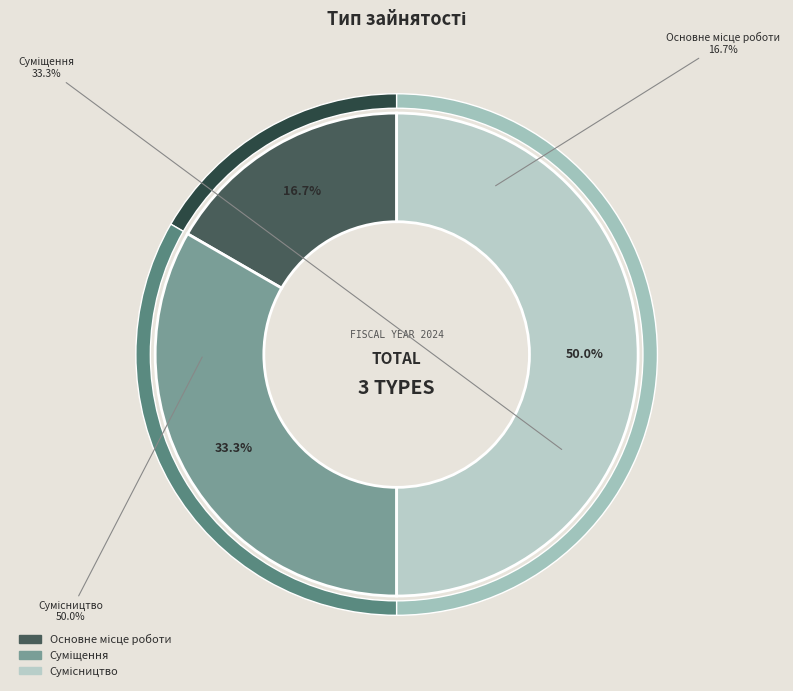

How many segments does this pie chart have?

3